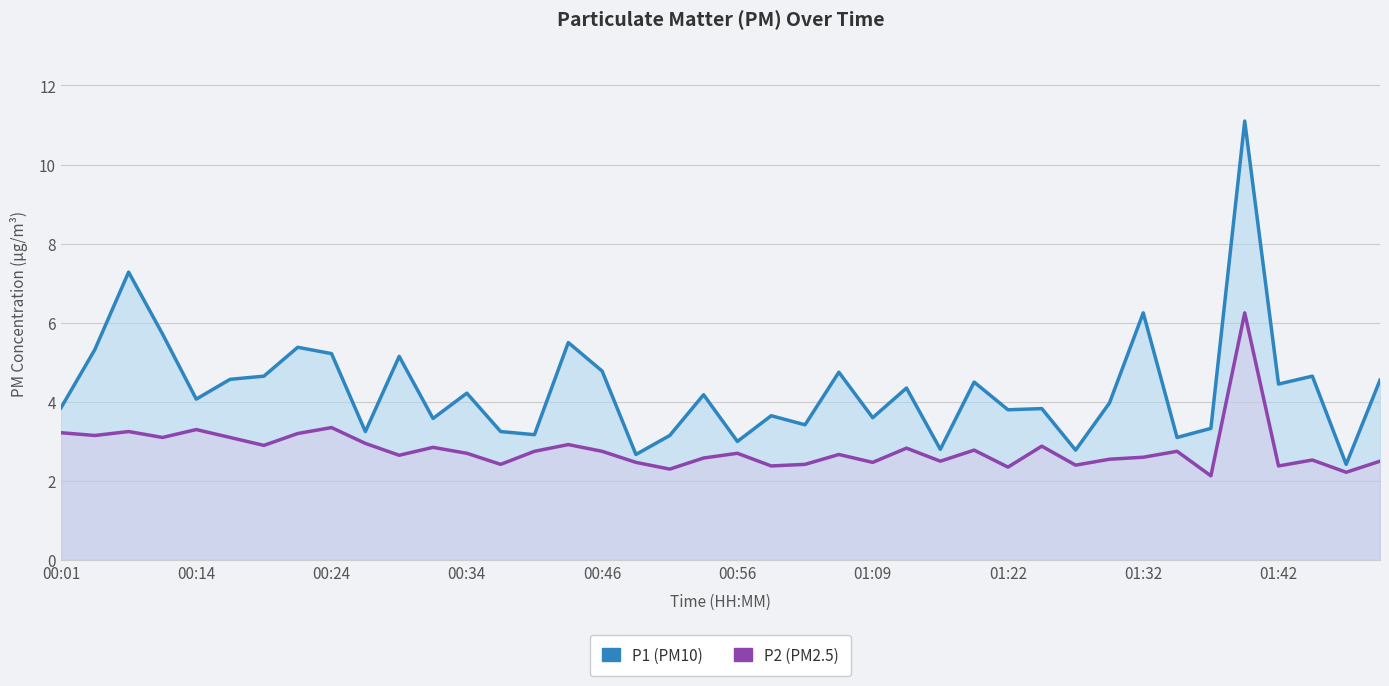

Which series has the largest total across all categories?

P1 (PM10)